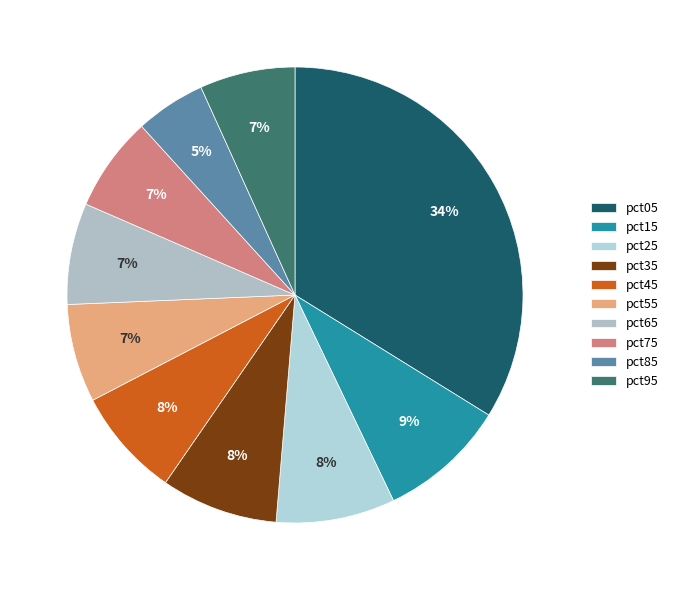

Count the number of slices in the pie.

10